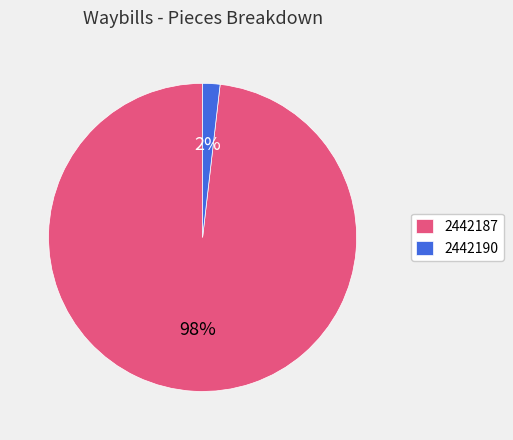

True or false: 2442187 accounts for 98% of the total.

True